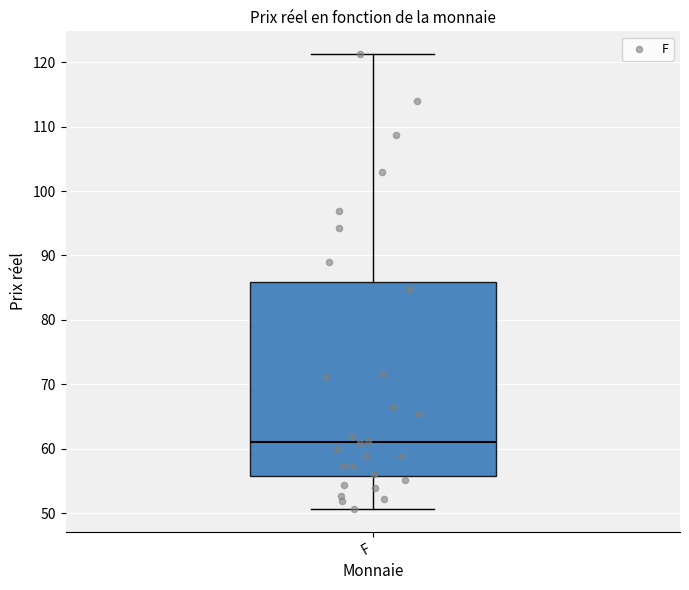

Where does the median line of the box for F sit on the y-axis? The values are not printed on the chart, so give them approximately, as read against the axis.

61